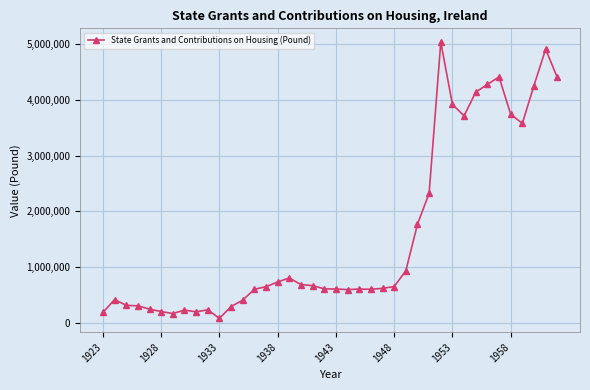

True or false: the data has more than 1 interior local peaks.

True